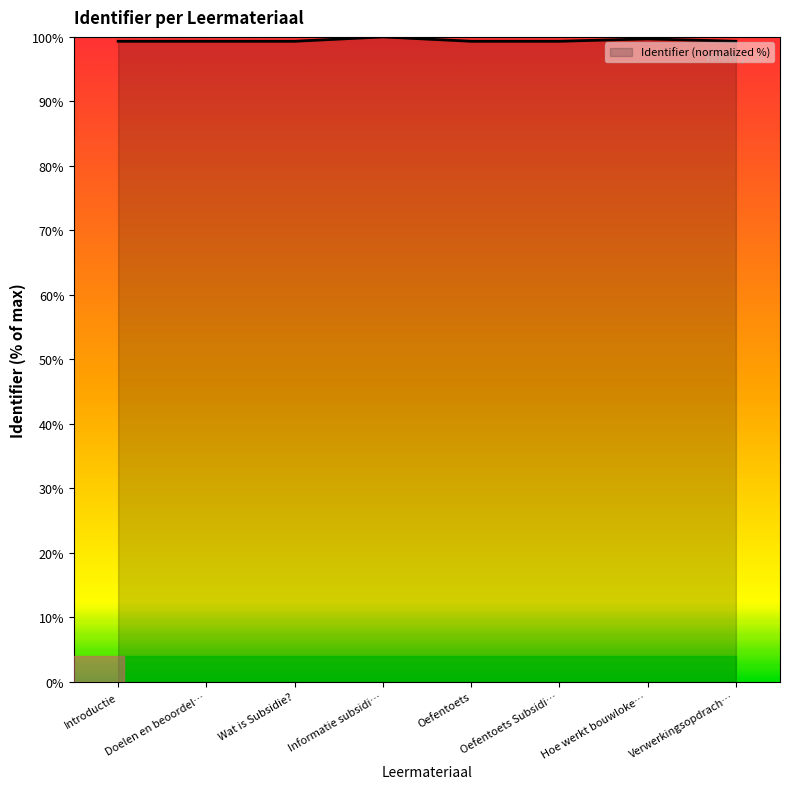

True or false: the data has more than 0 interior local peaks.

True